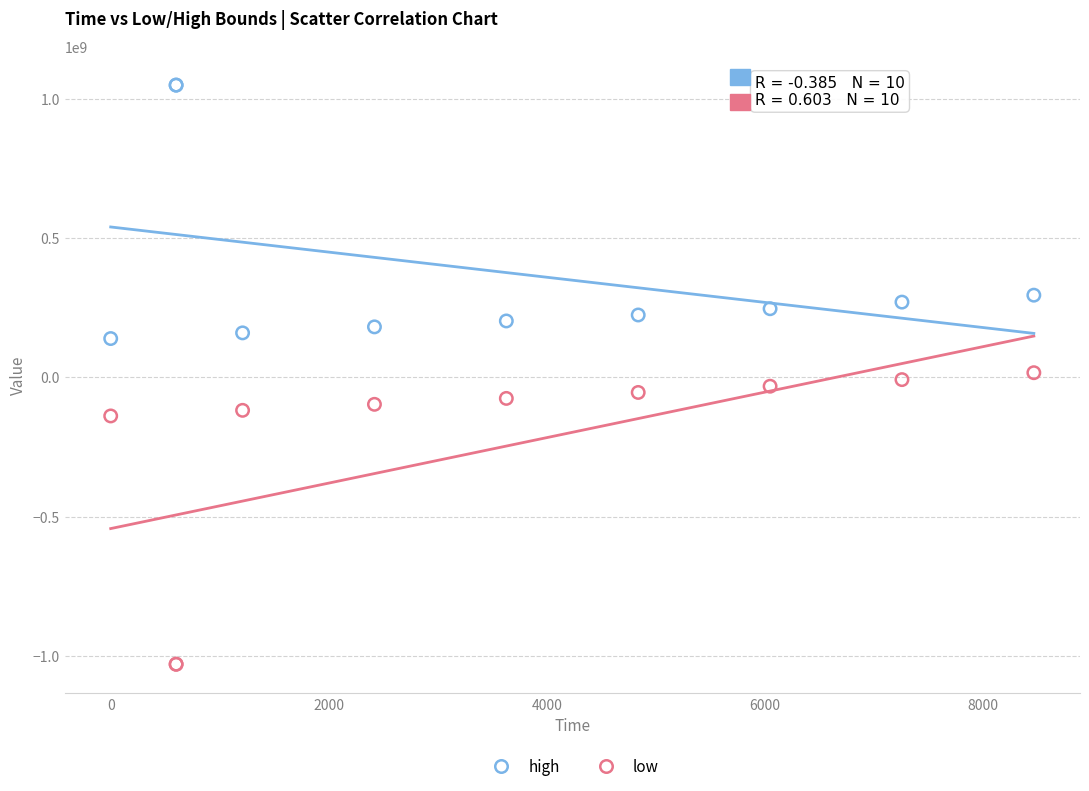

What are all the series names shown in the legend?

high, low